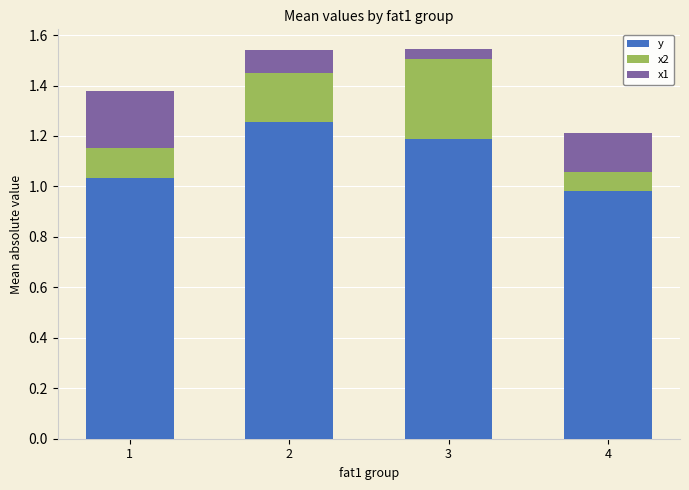

The y series shows 1.4 at 4. True or false?

False